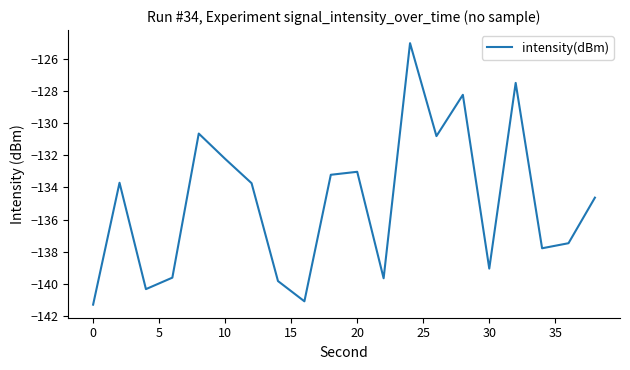

What is the sum of all values?

-2698.9